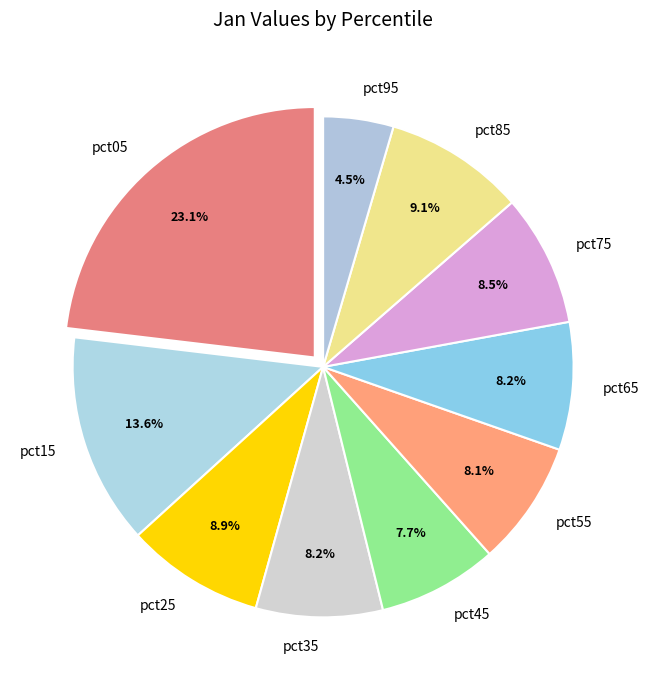

What percentage is the pct65 slice, to the nearest percent?

8%